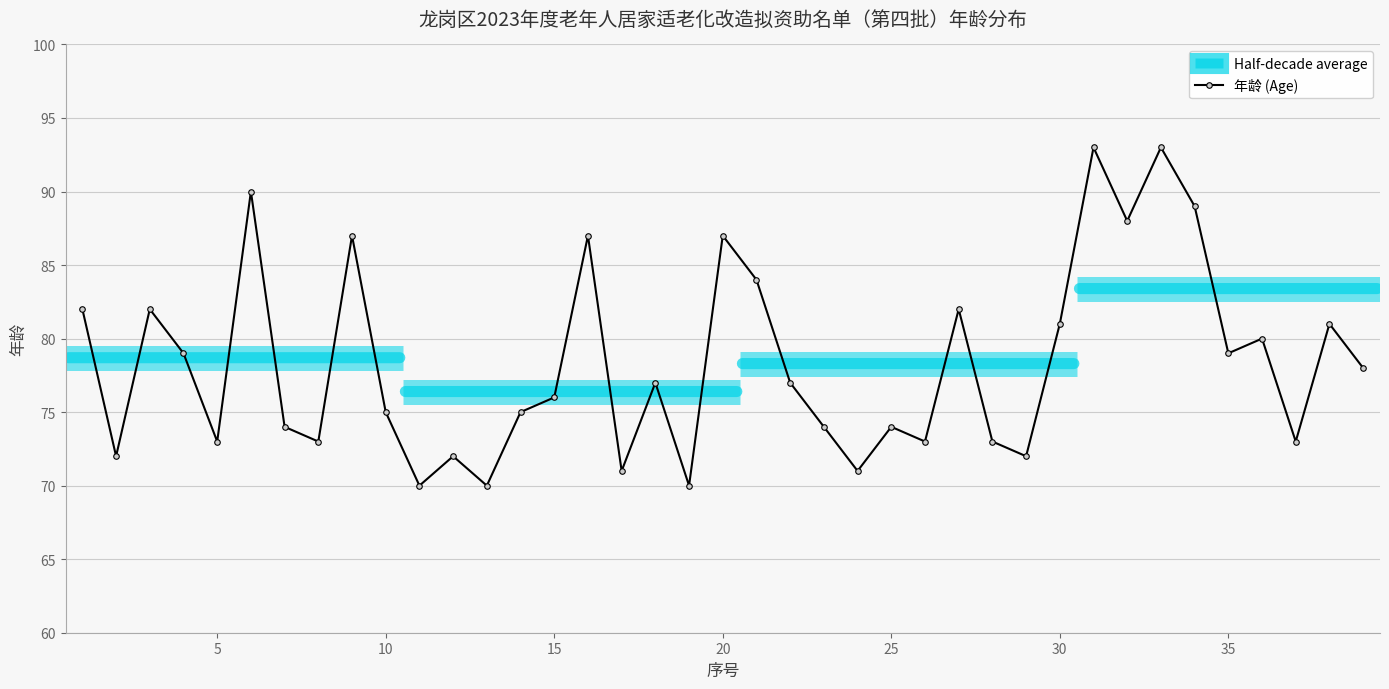

What is the value of the 28th point from the left?

73